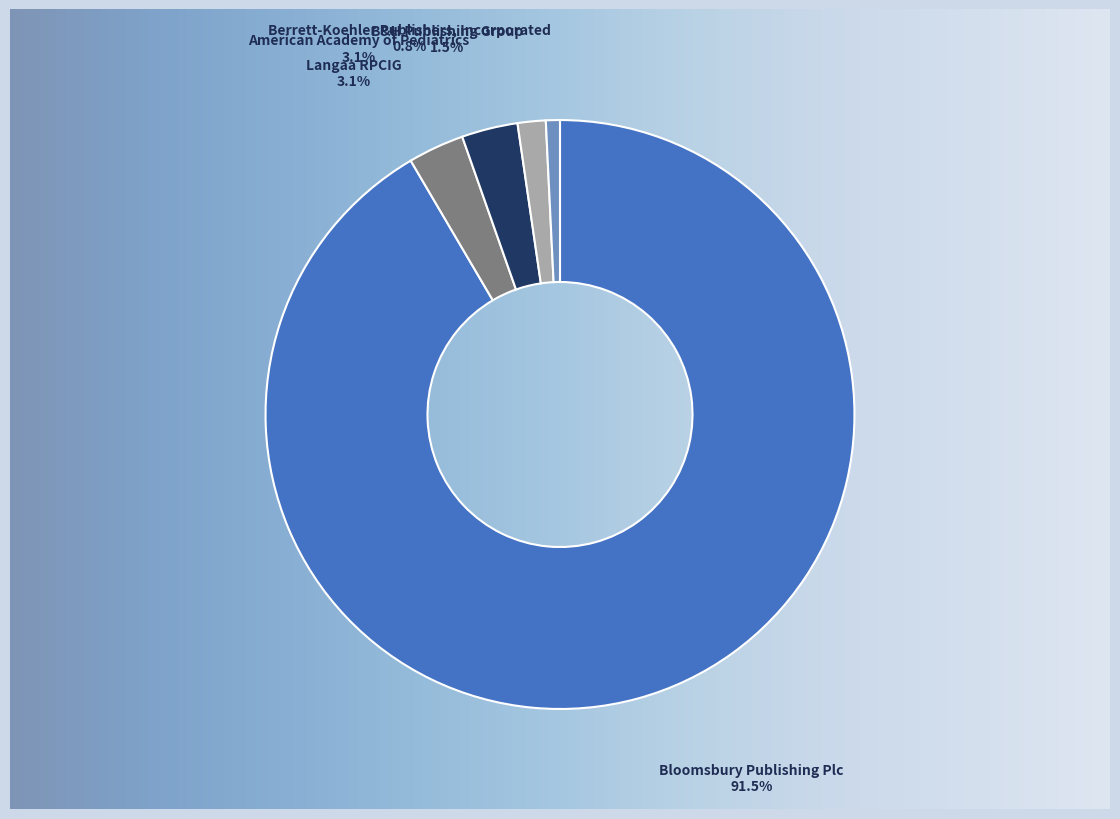

To the nearest percent, what is the difference between the Bloomsbury Publishing Plc and American Academy of Pediatrics slice percentages?

88%